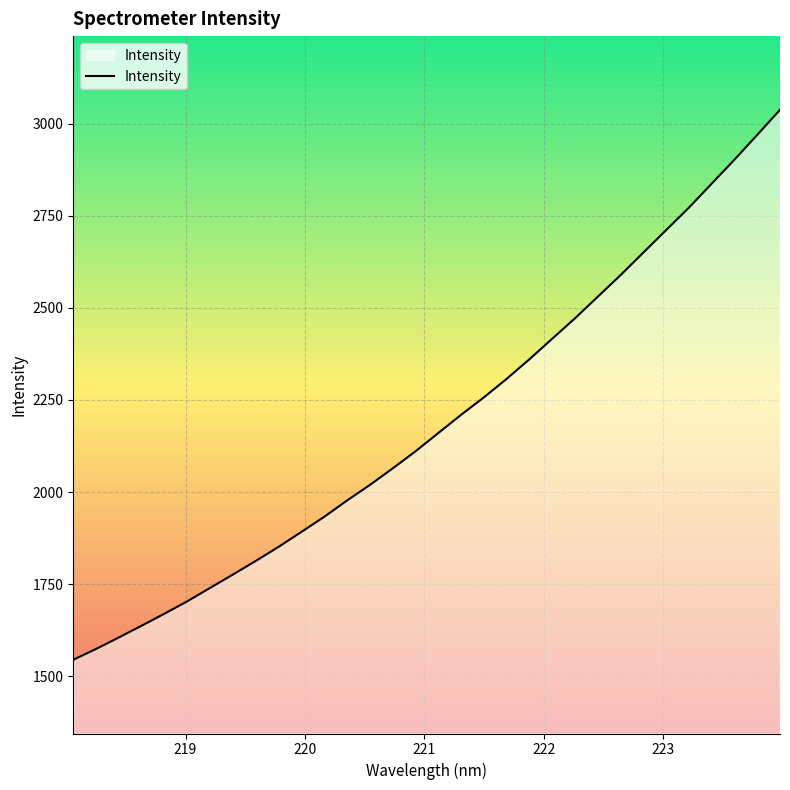

What is the greatest value displayed?

3037.4